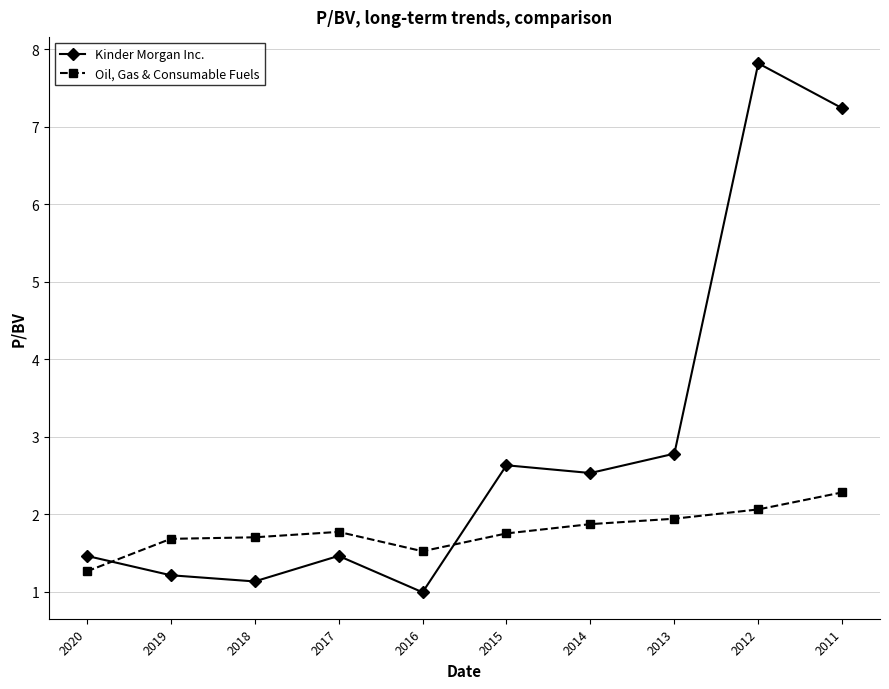

At how many categories does at least one series exceed 7?

2